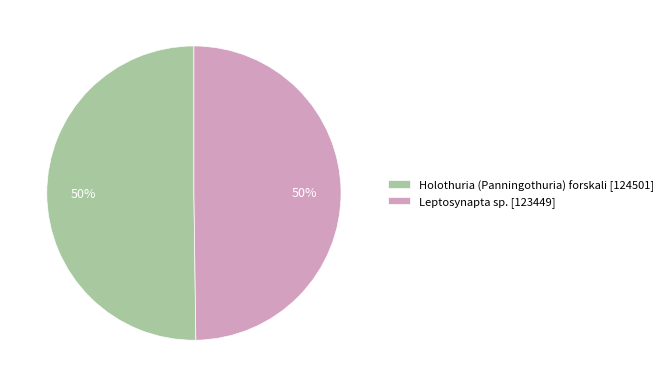

Approximately how many times larger is the value at Leptosynapta sp. compared to Holothuria (Panningothuria) forskali?

1.0